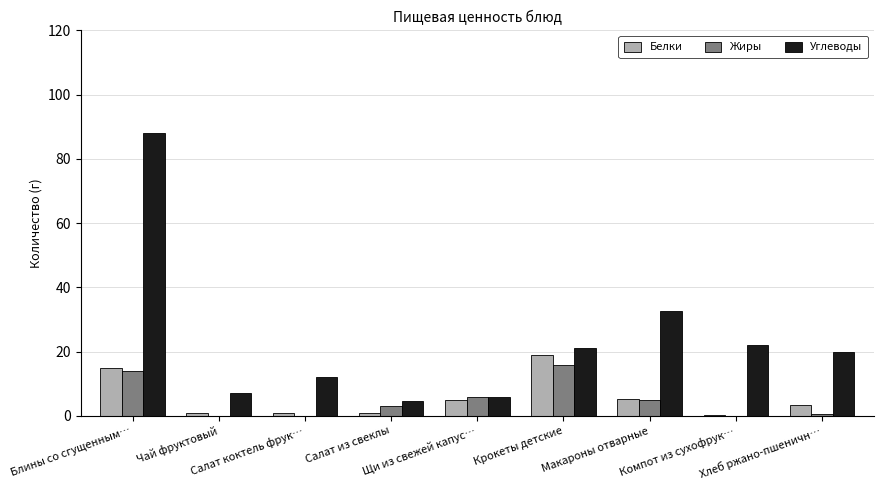

What is the maximum value for Жиры?

16.0